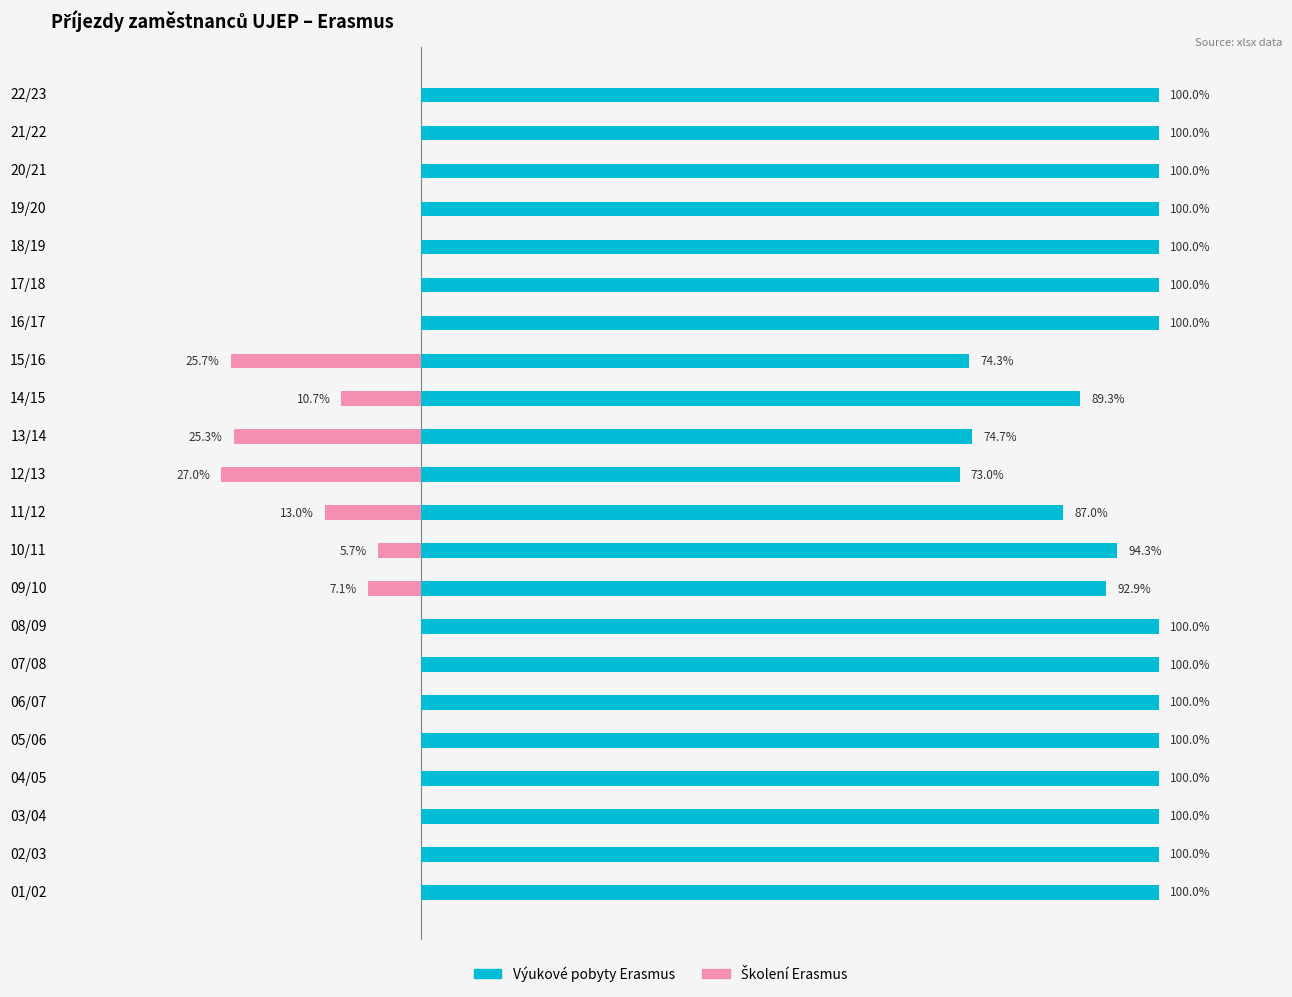

Rank the series at 12/13 from lowest to highest value.

Školení Erasmus, Výukové pobyty Erasmus